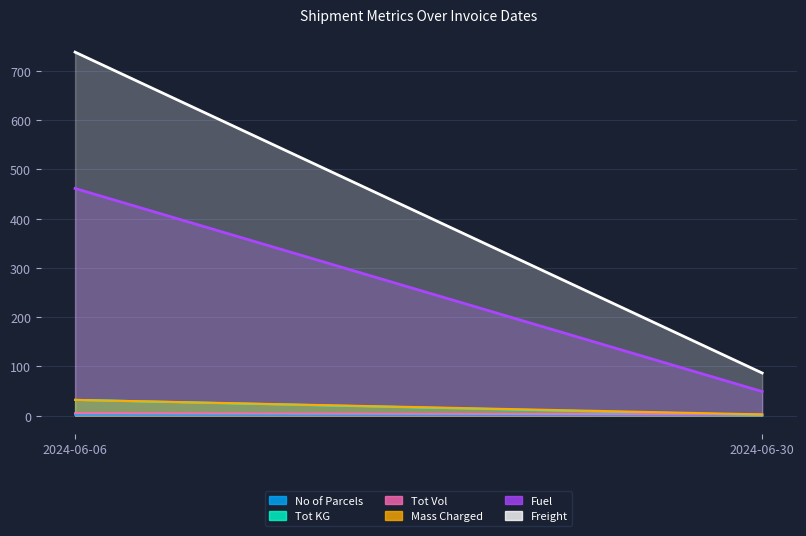

What is the value of the Tot KG point at the 2nd from the left?

1.2